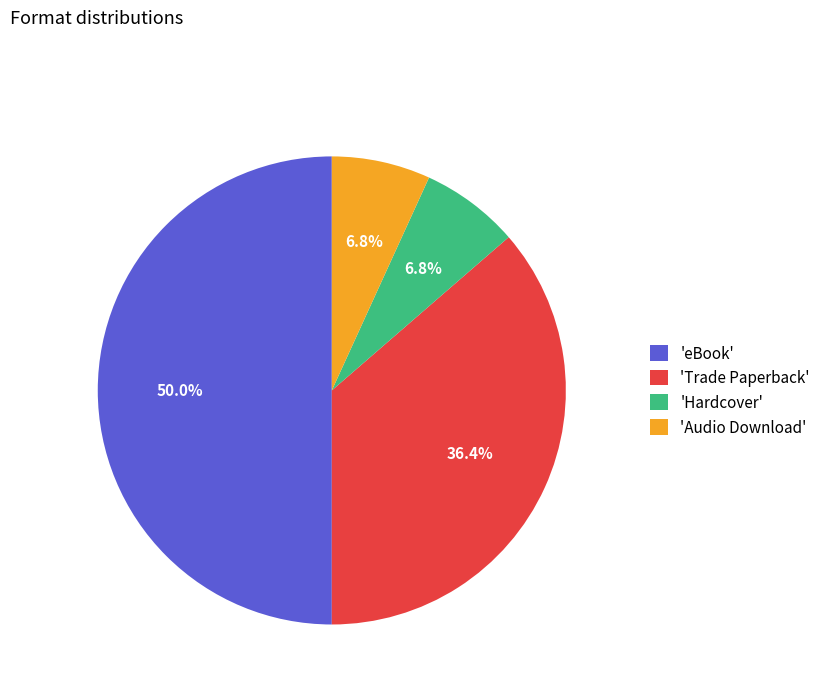

Does 'Audio Download' represent more than half of the total?

No